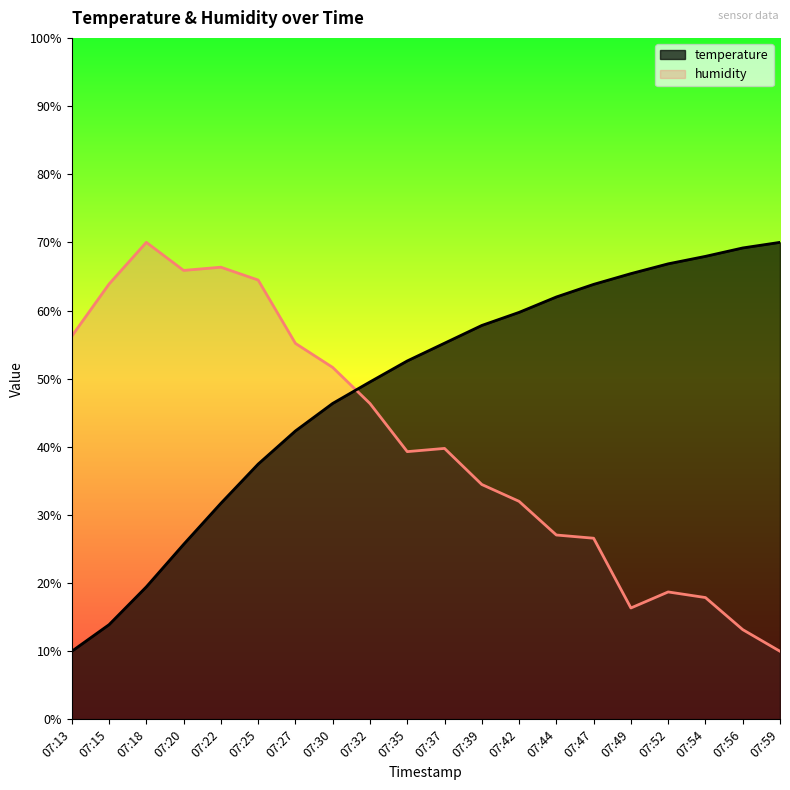

How many lines are shown in the chart?

2